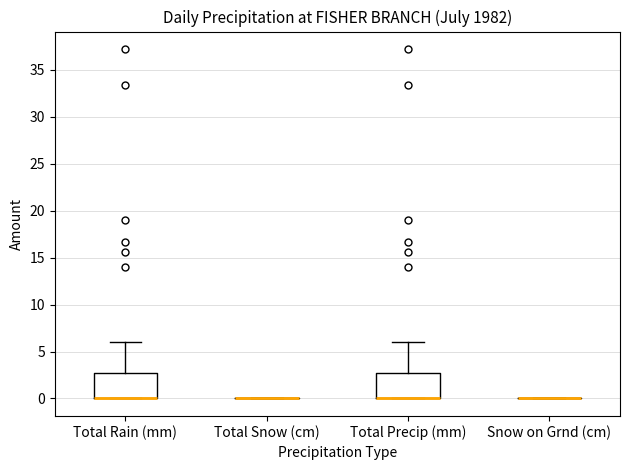

Reading left to right, transcribe this box plot: for each box, give where its median line is, the range the box spans, and where its two whiskers end, as read against the y-axis. The values are not printed on the chart, so give them approximately, as read against the axis.

Total Rain (mm): median 0.0 (drawn on the box's lower edge), box 0.0 to 2.5, whiskers 0.0 to 6.0
Total Snow (cm): box collapsed to a line at 0.0, whiskers 0.0 to 0.0
Total Precip (mm): median 0.0 (drawn on the box's lower edge), box 0.0 to 2.5, whiskers 0.0 to 6.0
Snow on Grnd (cm): box collapsed to a line at 0.0, whiskers 0.0 to 0.0